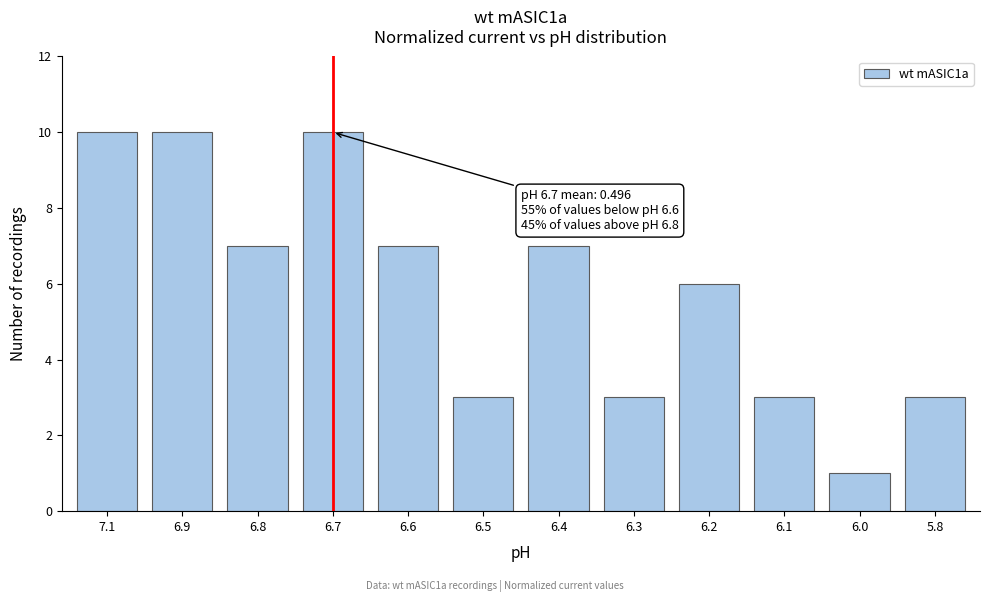

Reading right to left, list all the values displayed in this chart.

3	1	3	6	3	7	3	7	10	7	10	10